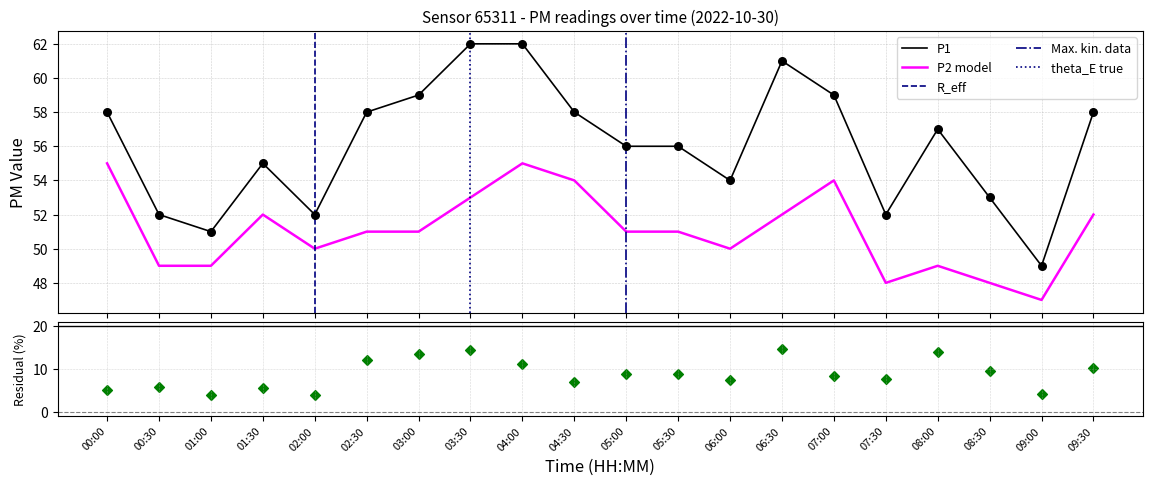

Is the value of P2 at 05:00 greater than the value of P1 at 06:30?

No